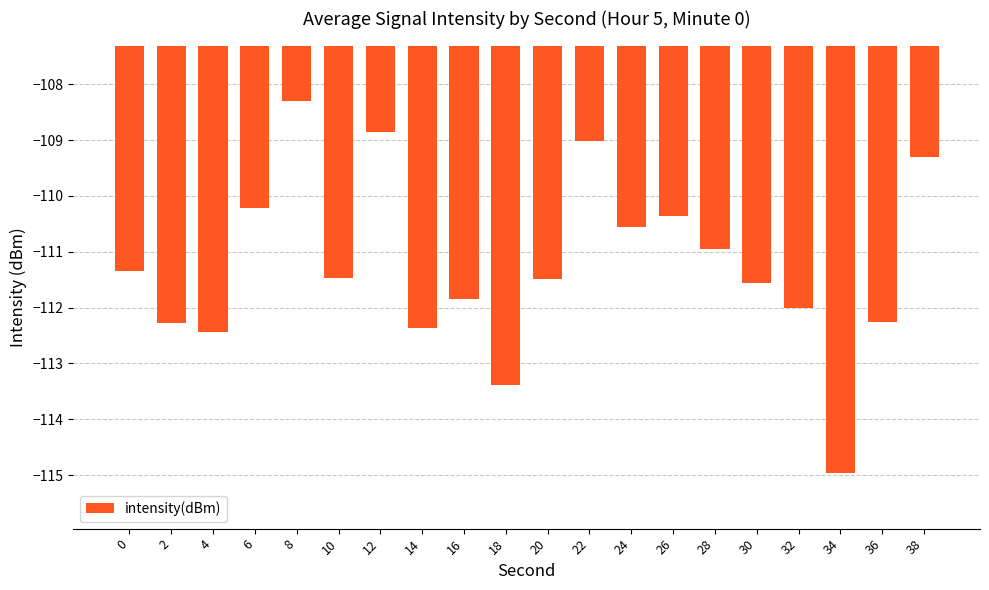

What is the maximum value shown in the chart?

-108.3